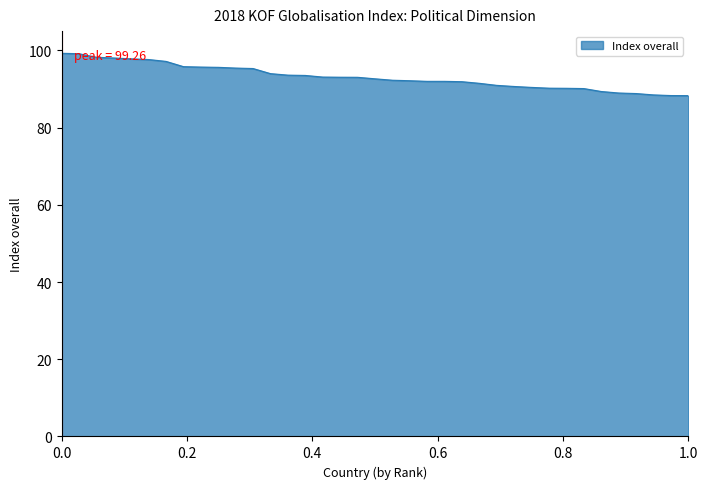

What is the minimum value shown in the chart?

88.3